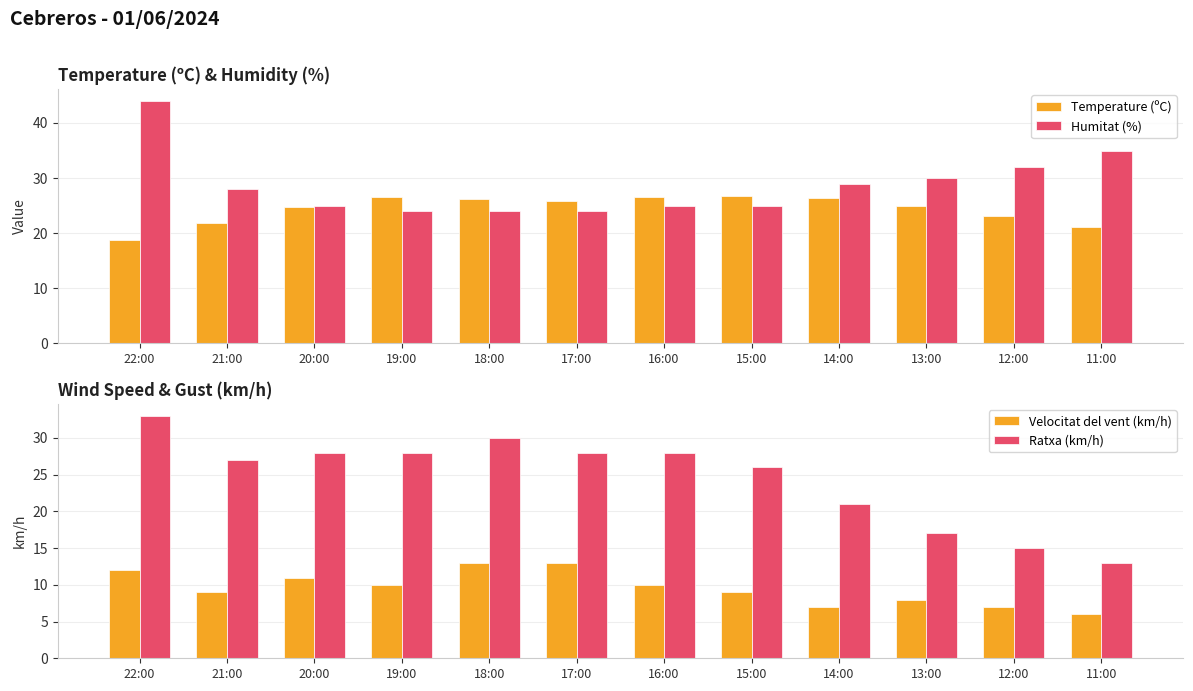

How many Velocitat del vent (km/h) values are between 8 and 12?

7